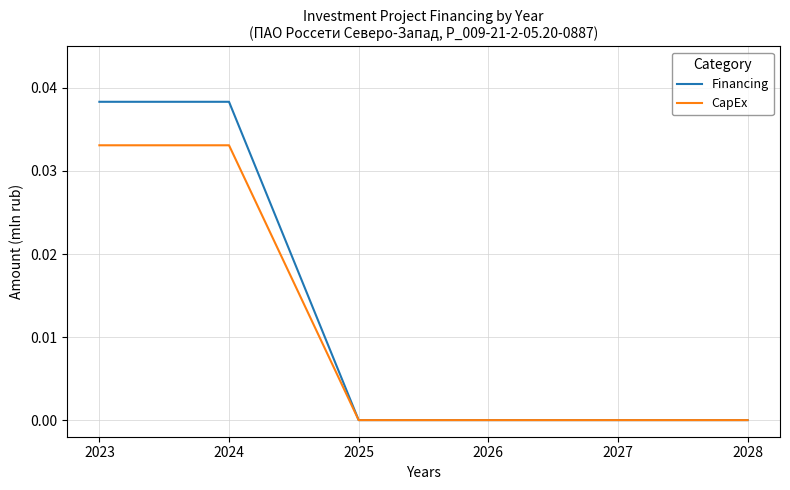

List the series in order of their peak value, lowest first.

CapEx, Financing